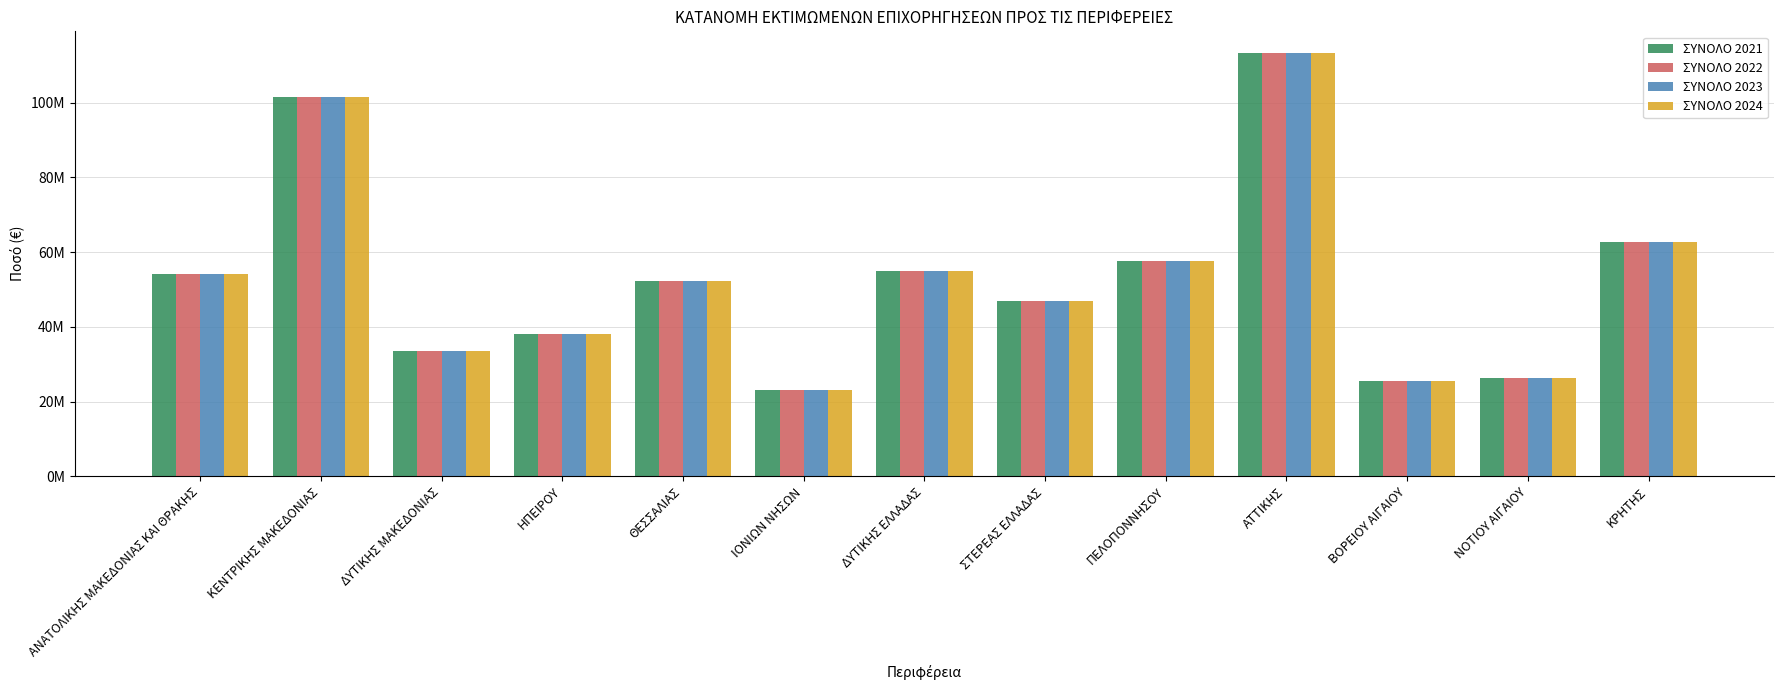

What are all the series names shown in the legend?

ΣΥΝΟΛΟ 2021, ΣΥΝΟΛΟ 2022, ΣΥΝΟΛΟ 2023, ΣΥΝΟΛΟ 2024